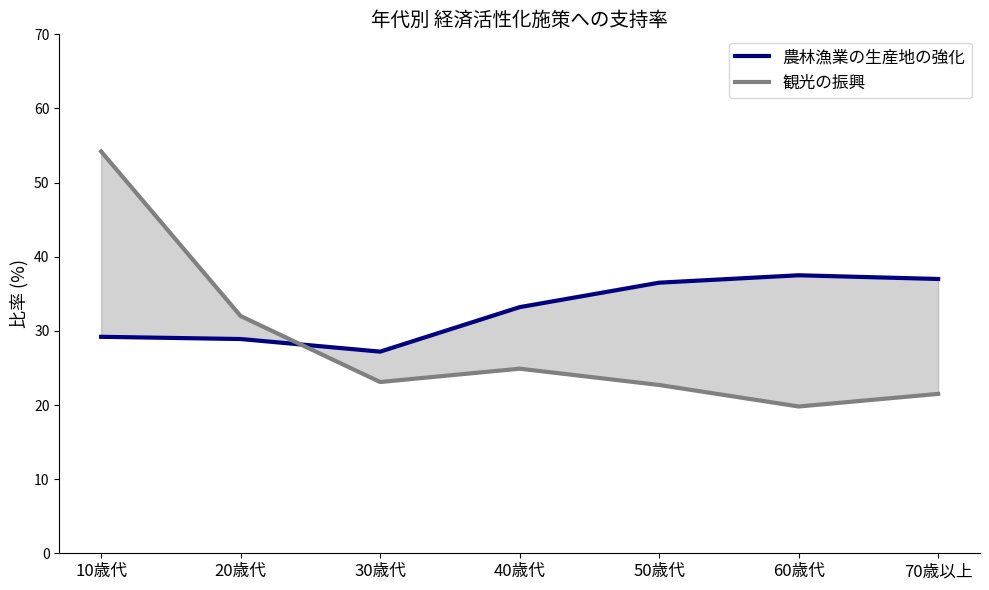

Between 40歳代 and 70歳以上, which series saw the biggest shift?

農林漁業の生産地の強化